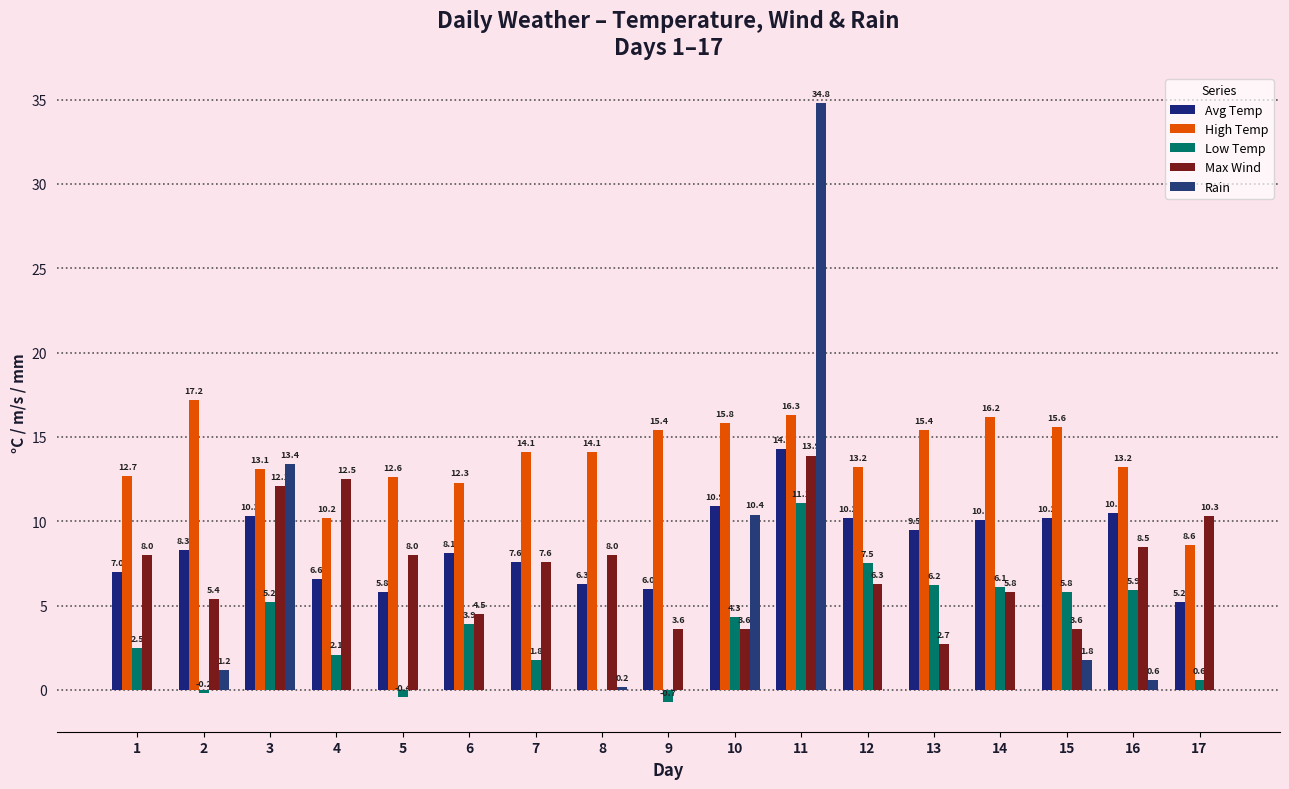

What is the difference between the highest and lowest values at 13?

15.4